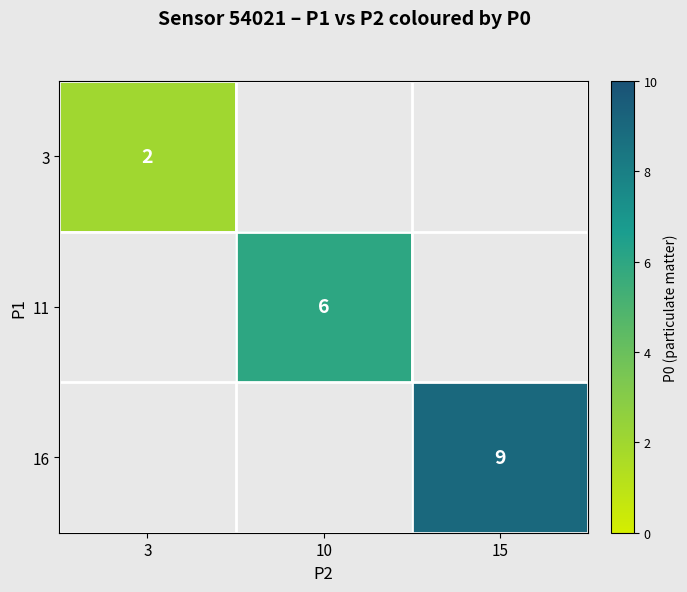

The 11 series shows 6 at 10. True or false?

True